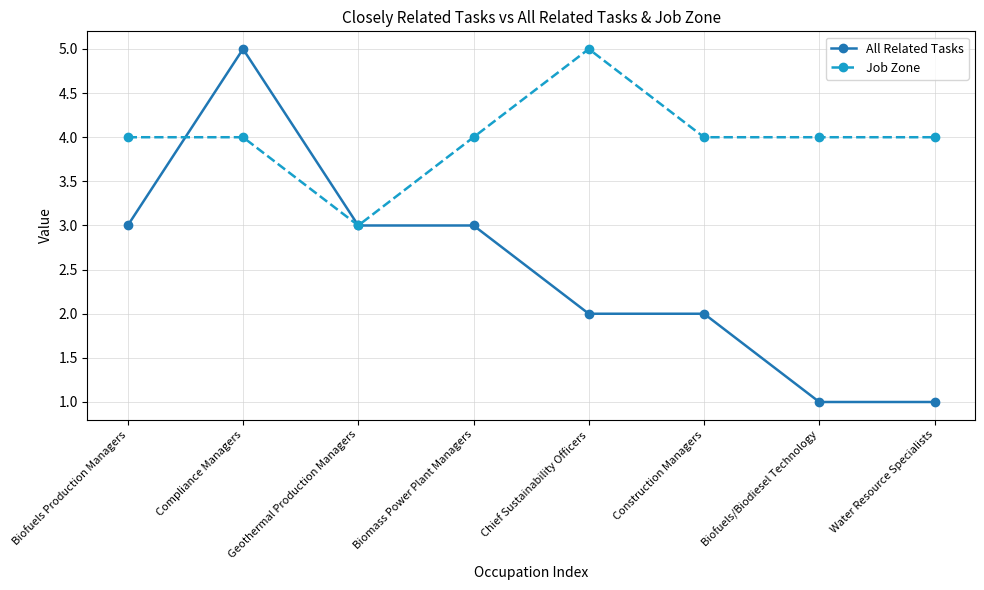

What are all the series names shown in the legend?

All Related Tasks, Job Zone